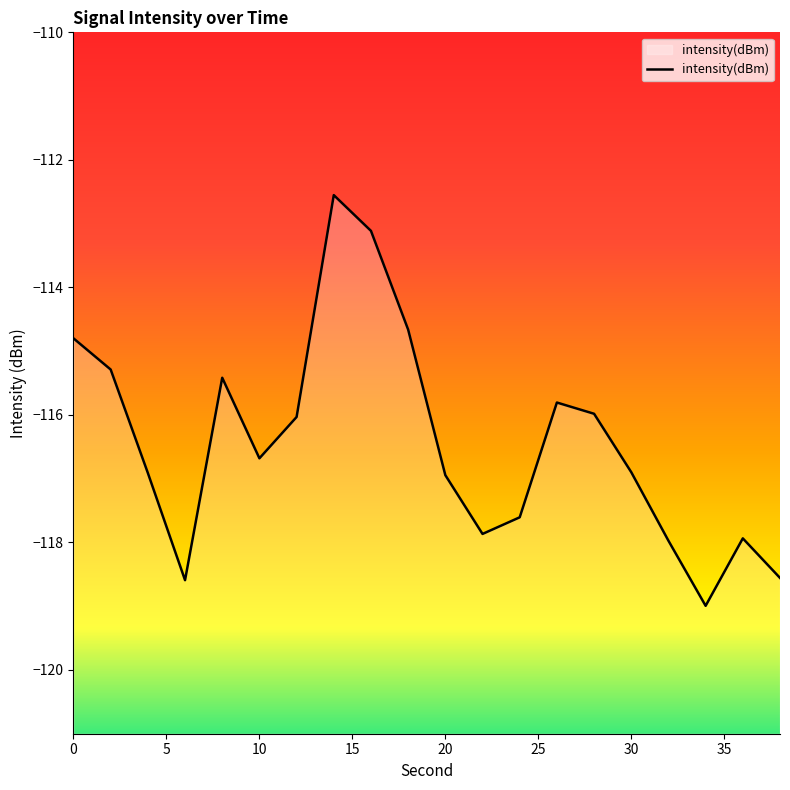

What is the difference between the maximum and minimum values?

6.4